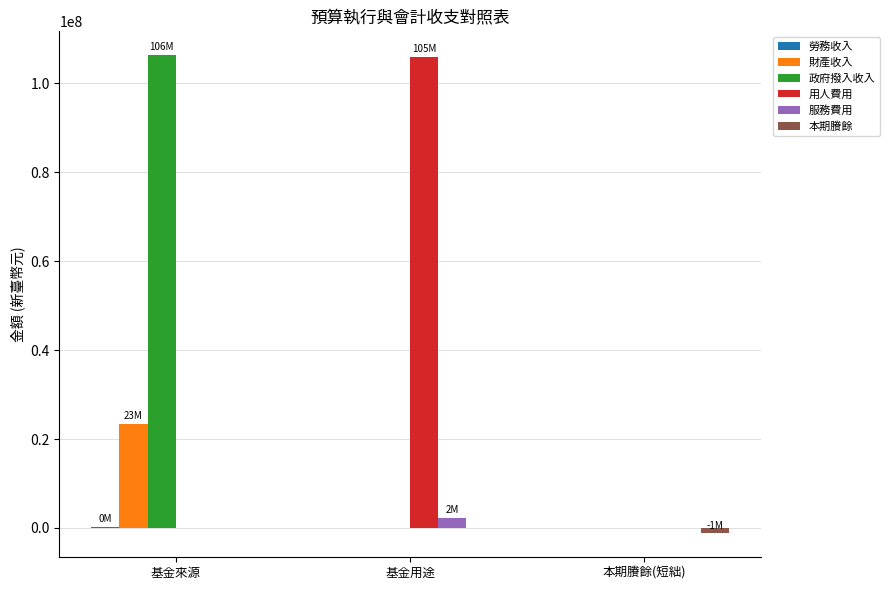

At which category is the sum across all series the highest?

基金來源